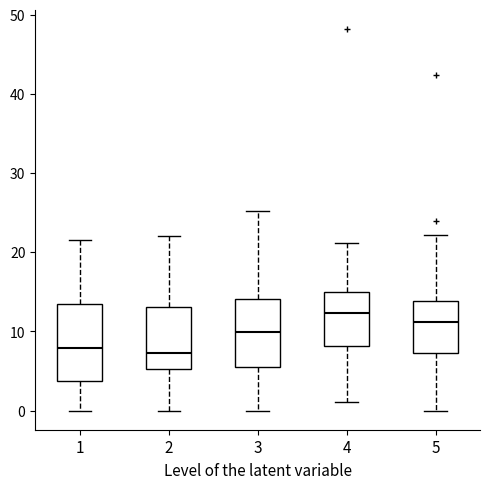

Which box is the tallest, from its lower edge to its upper edge?

1